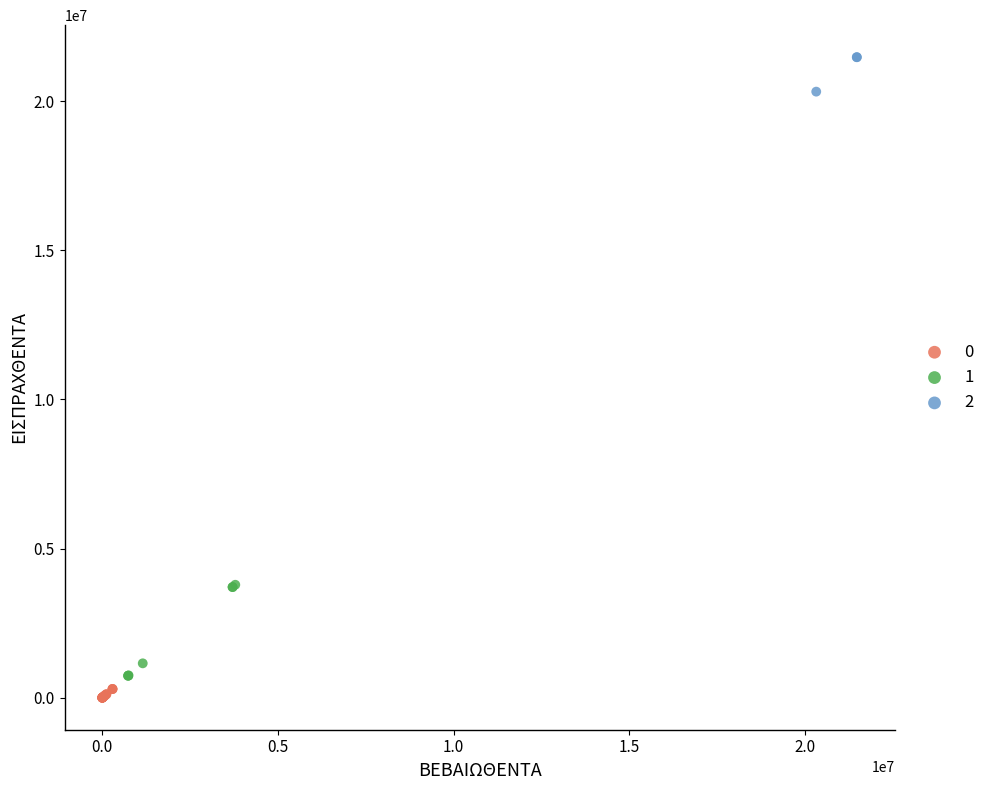

Which series reaches the maximum Y coordinate?

2